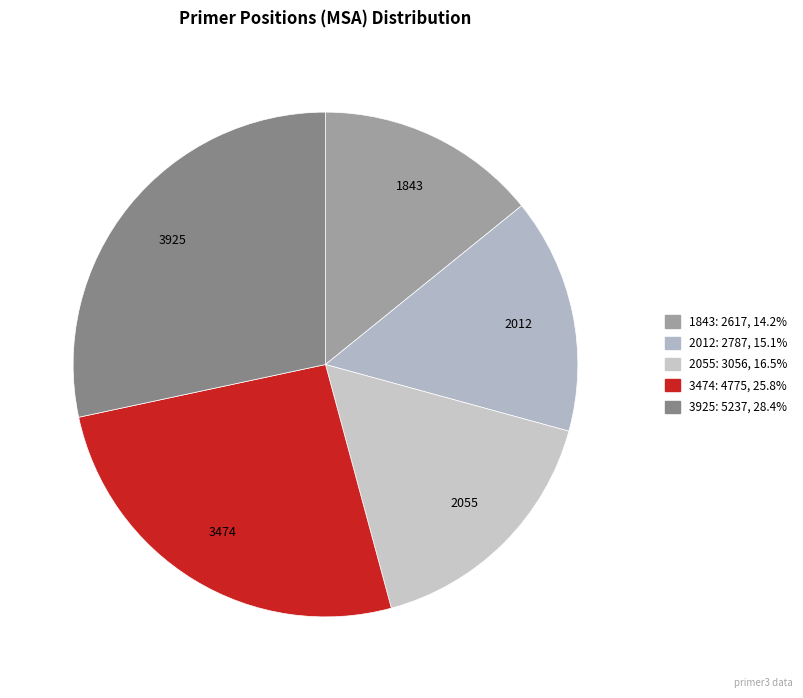

Does any single category account for the majority?

No